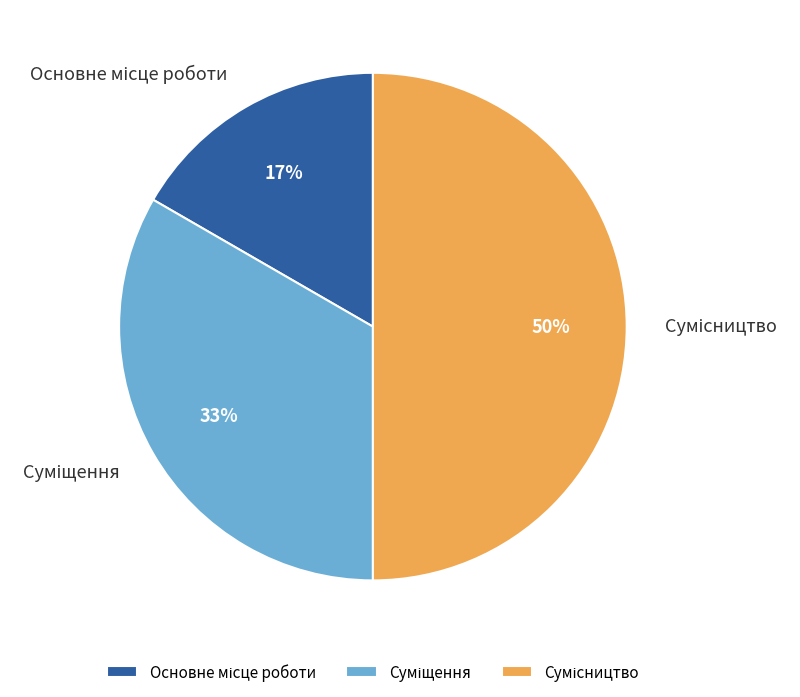

To the nearest percent, what is the difference between the largest and smallest slice percentages?

33%